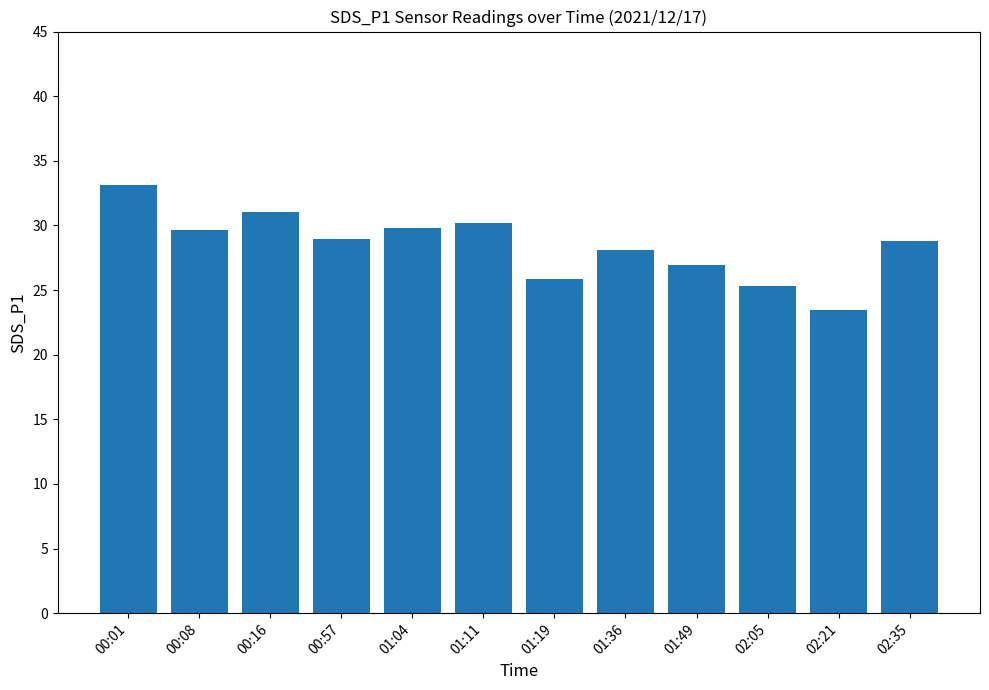

What value does the data have at 02:05?

25.3